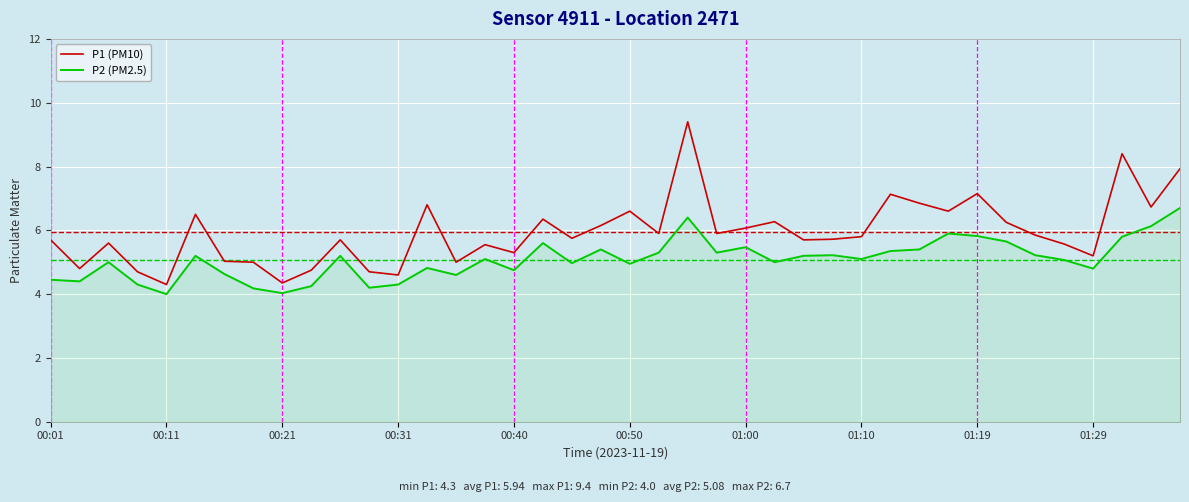

Which series has the largest total across all categories?

P1 (PM10)